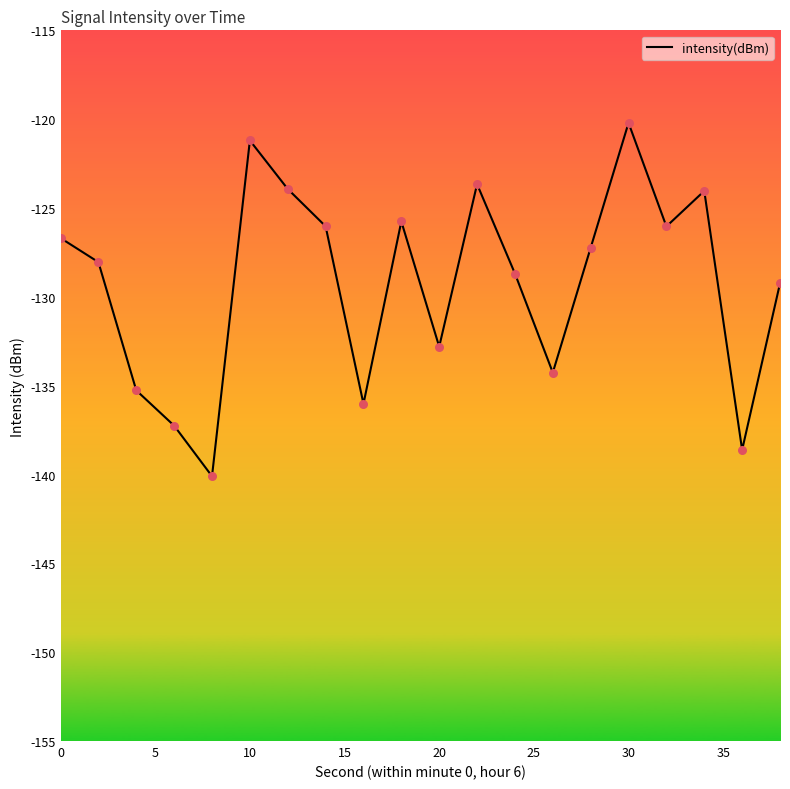

What is the greatest value displayed?

-120.2